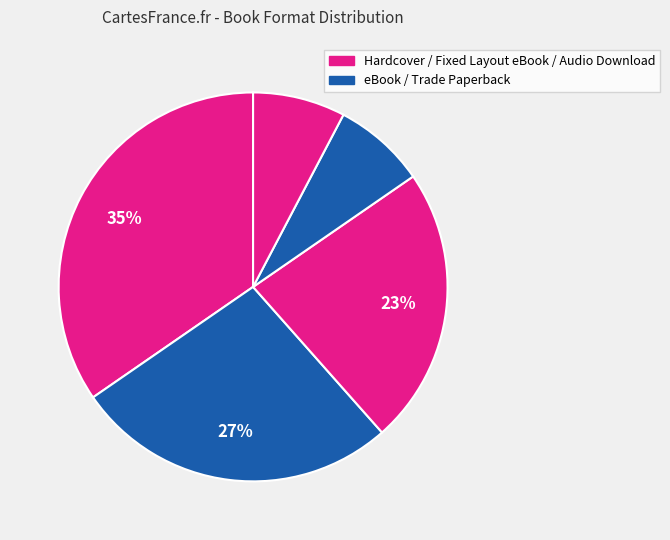

How many segments does this pie chart have?

5